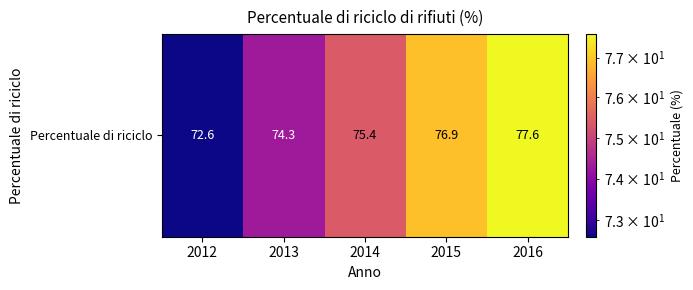

Where does the data first go above 75?

2014